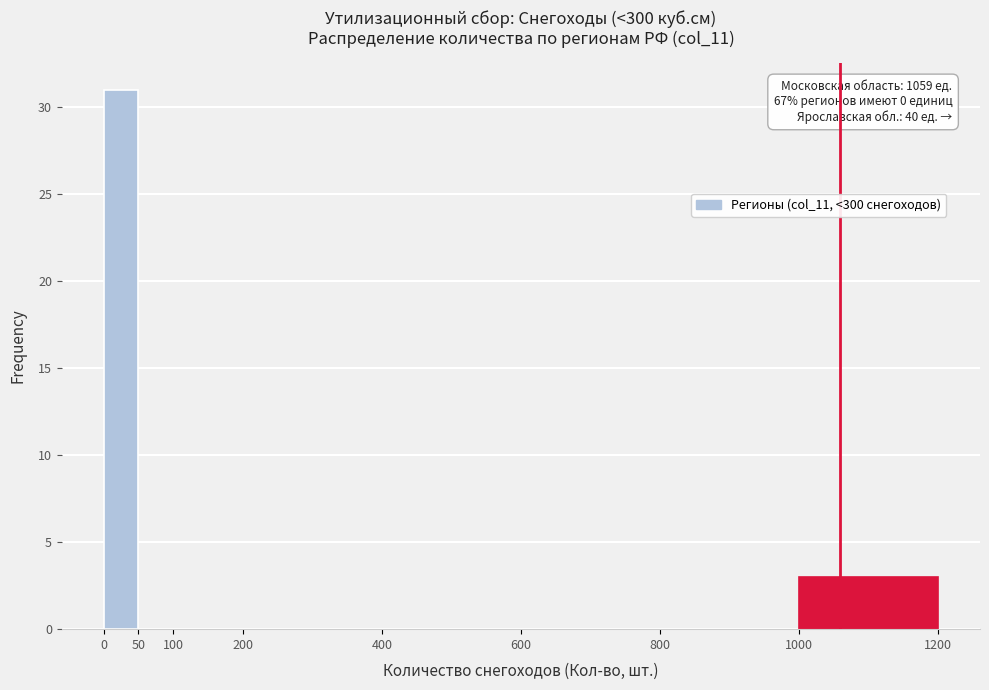

Over which range of the x-axis is the bar tallest?

0 to 50